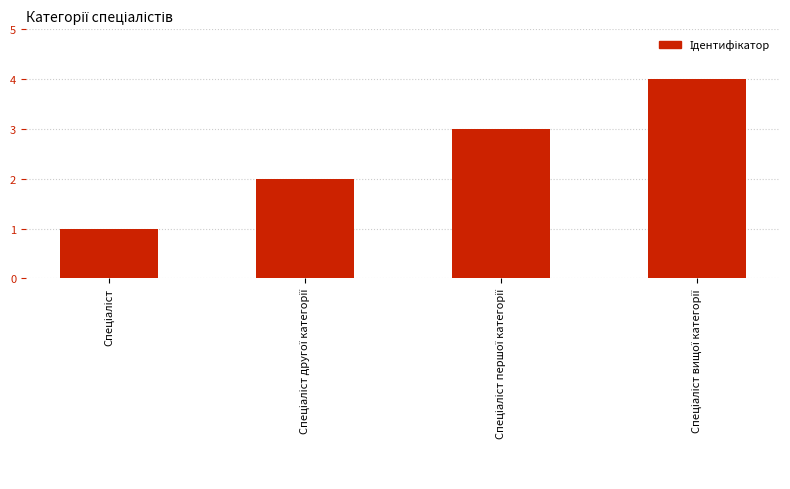

What is the difference between the second highest and second lowest values?

1